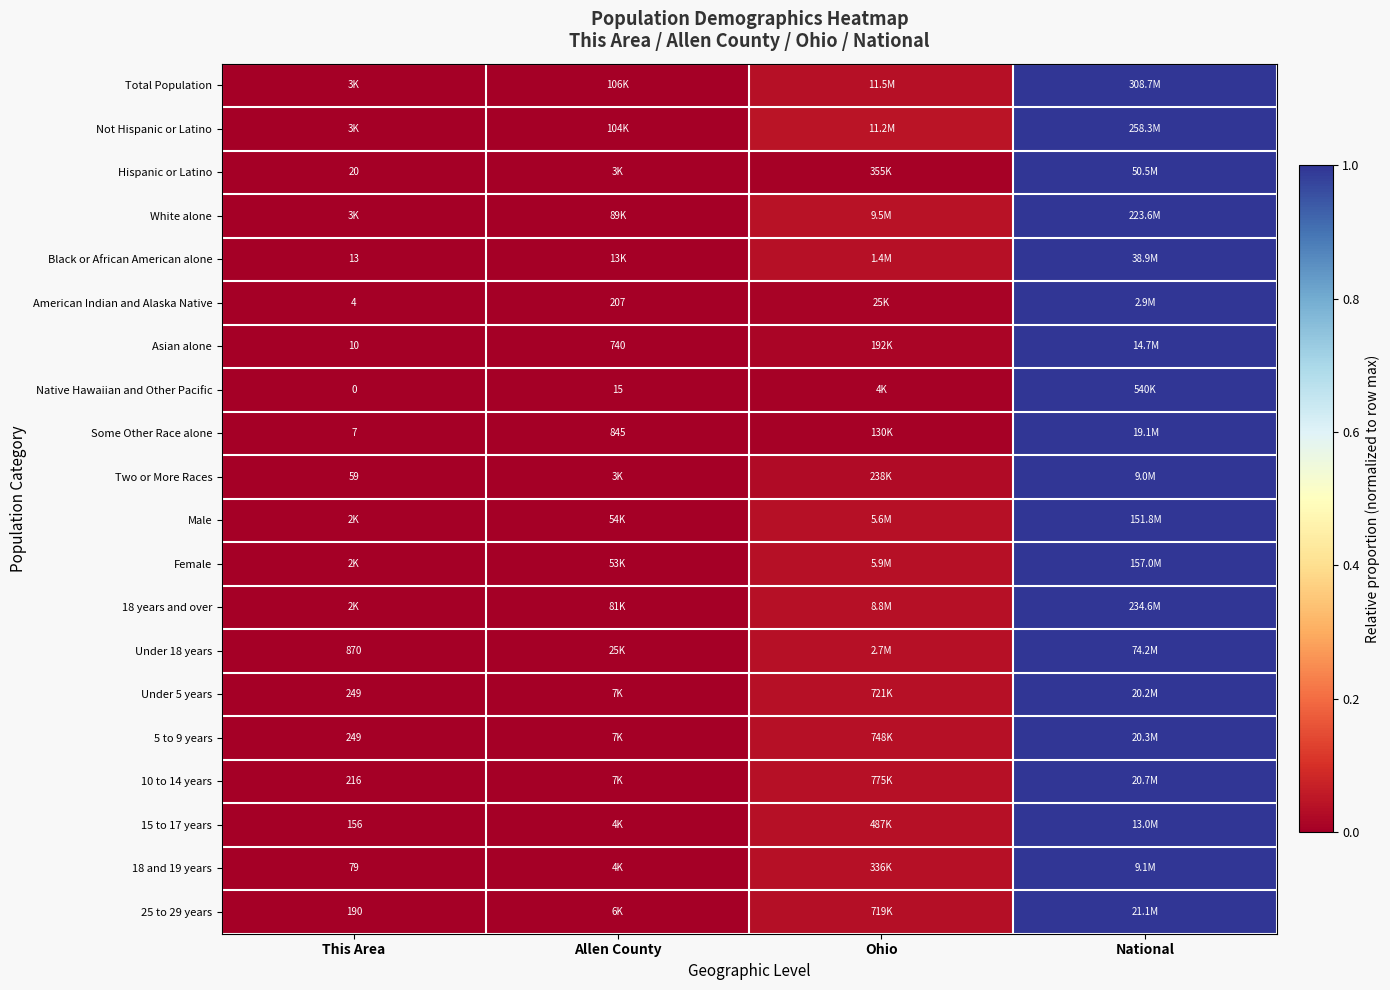

At which category is the sum across all series the highest?

National